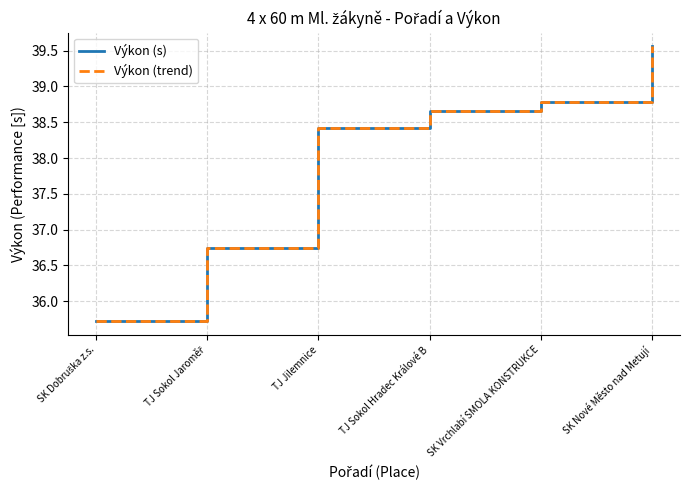

What is the sum of the Výkon (trend) values at SK Nové Město nad Metují and TJ Jilemnice?

78.0